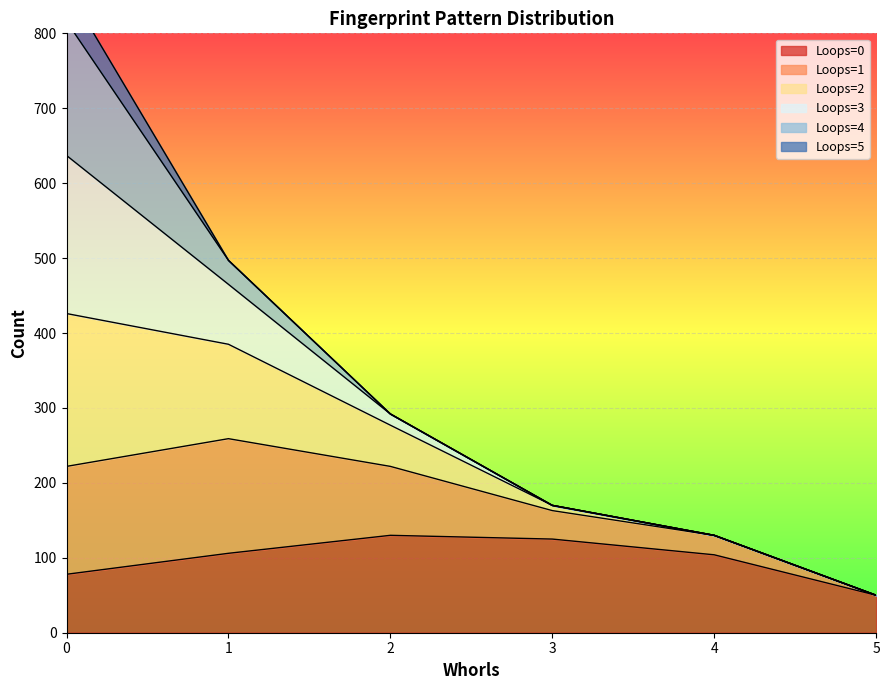

The Loops=0 series shows 78 at 0. True or false?

True